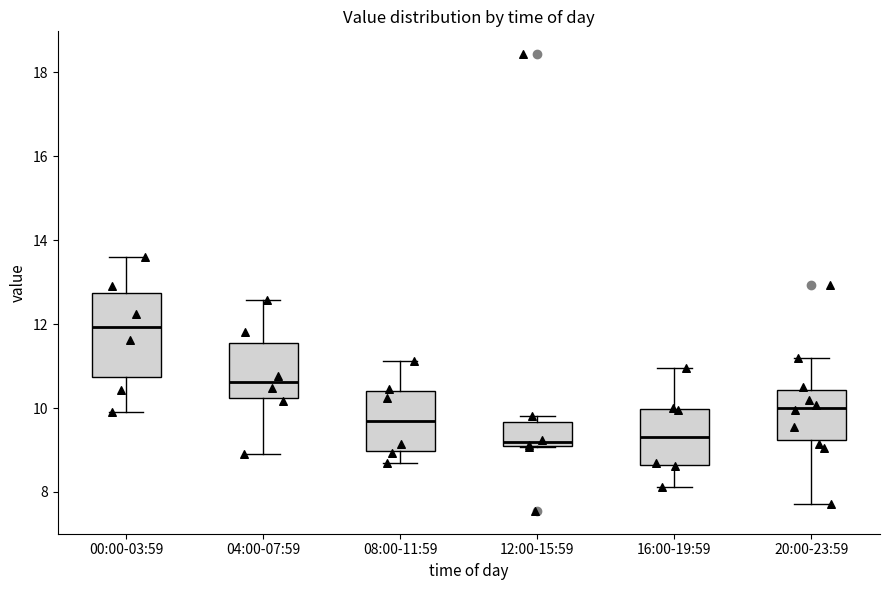

Reading left to right, read every box against the y-axis: the position of its median line, the range the box covers, and the ends of its whiskers. The values are not printed on the chart, so give them approximately, as read against the axis.

00:00-03:59: median 12.0, box 10.8 to 12.8, whiskers 10.0 to 13.6
04:00-07:59: median 10.6, box 10.2 to 11.6, whiskers 9.0 to 12.6
08:00-11:59: median 9.8, box 9.0 to 10.4, whiskers 8.8 to 11.2
12:00-15:59: median 9.2, box 9.0 to 9.6, whiskers 9.0 to 9.8
16:00-19:59: median 9.4, box 8.6 to 10.0, whiskers 8.2 to 11.0
20:00-23:59: median 10.0, box 9.2 to 10.4, whiskers 7.8 to 11.2